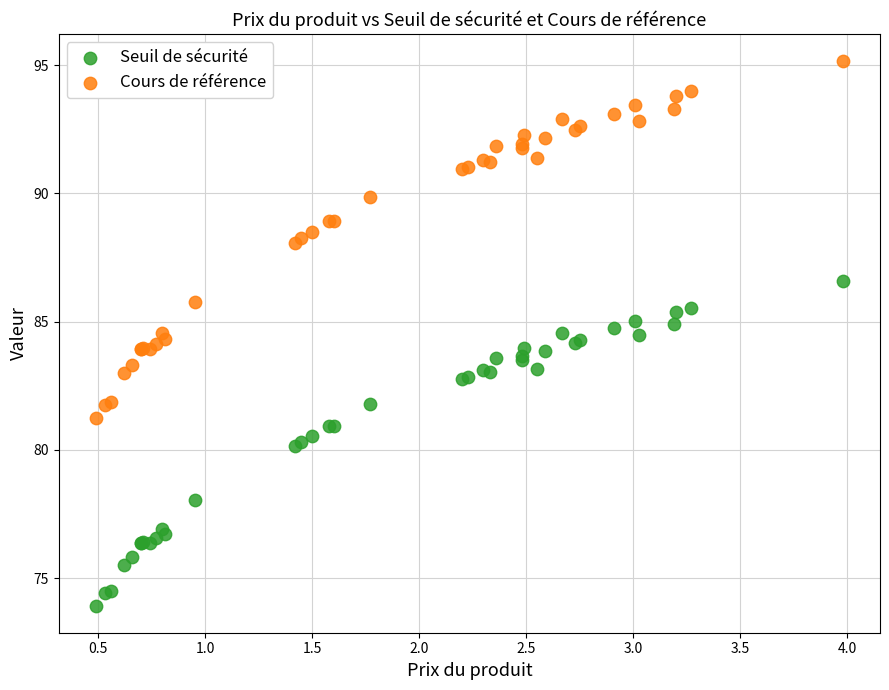

What is the X range (max minus min) for the scatter plot?

3.5